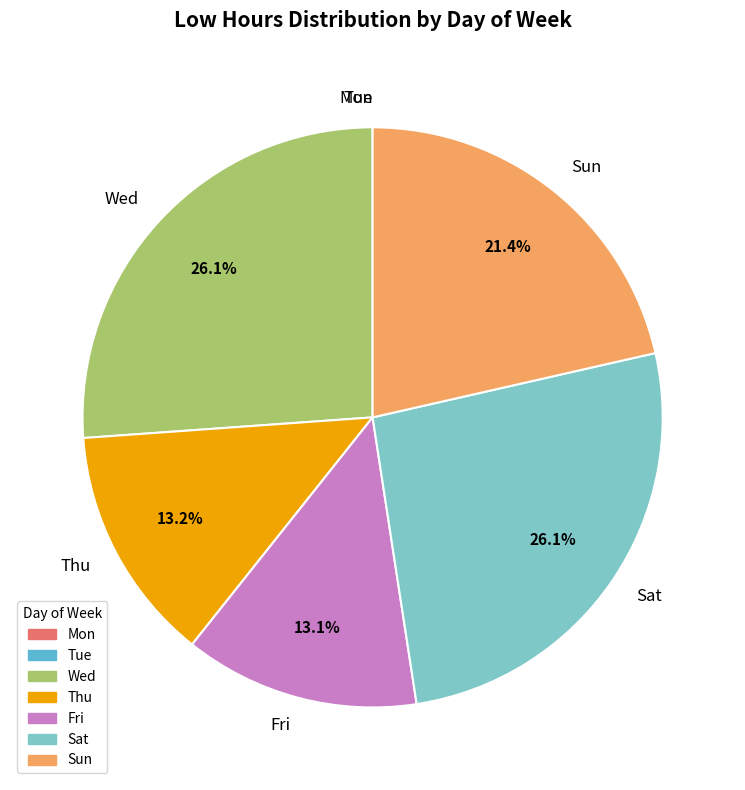

To the nearest percent, what is the difference between the Sun and Sat slice percentages?

5%